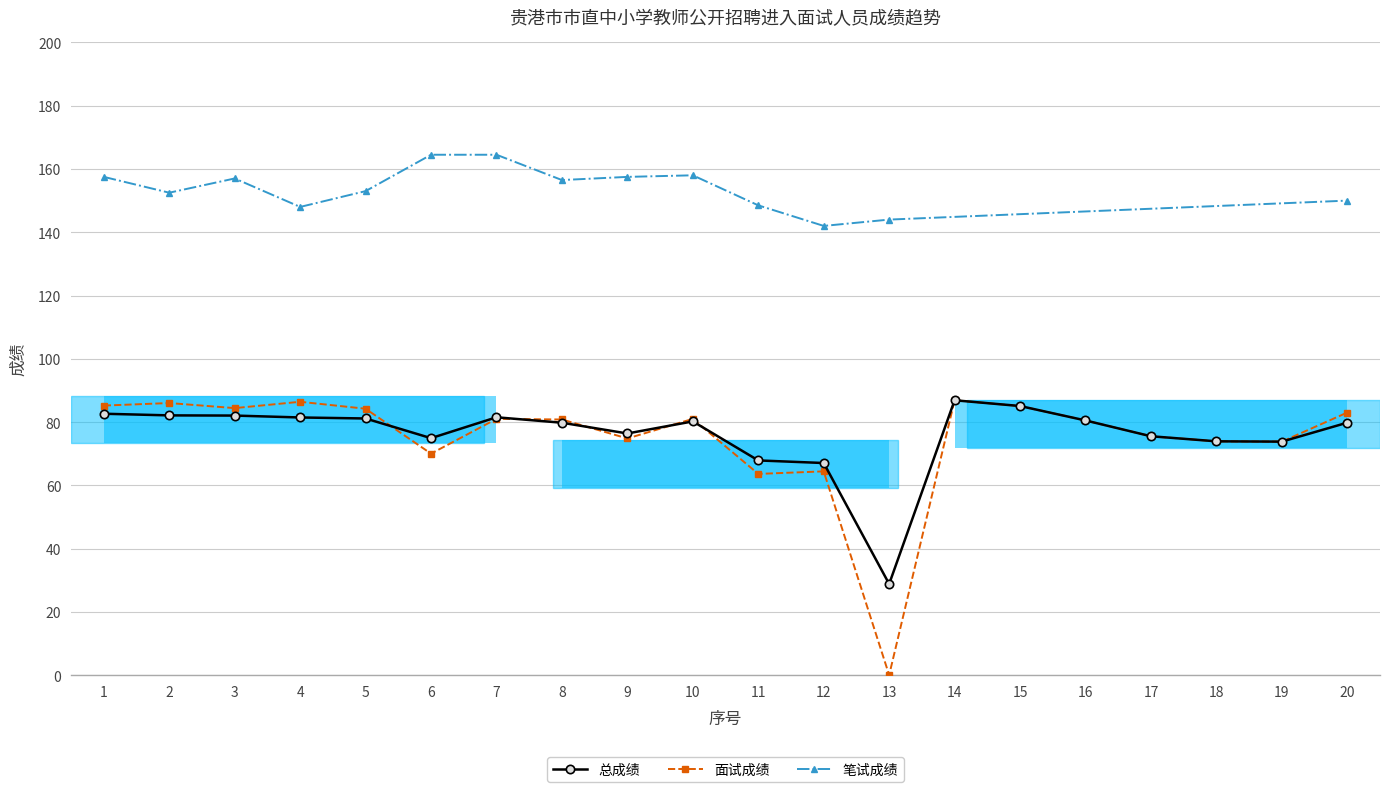

Between 12 and 6, which is larger?

6